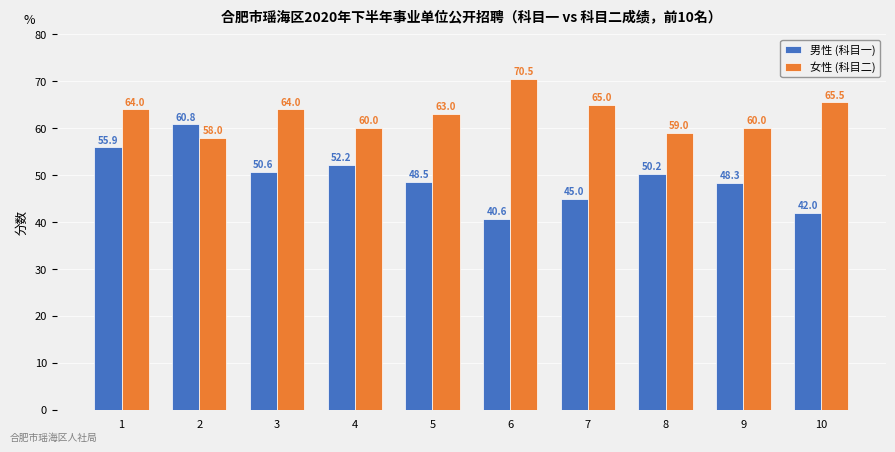

What are all the series names shown in the legend?

男性 (科目一), 女性 (科目二)